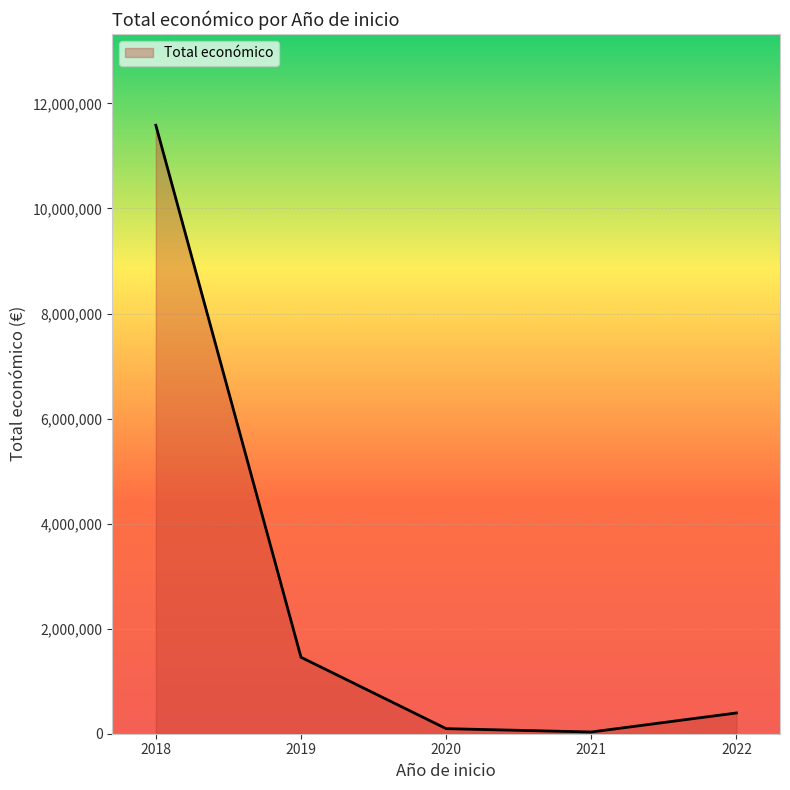

Reading right to left, what are all the values shown in this chart?

2022=395340	2021=32816	2020=96497	2019=1455617	2018=11584821